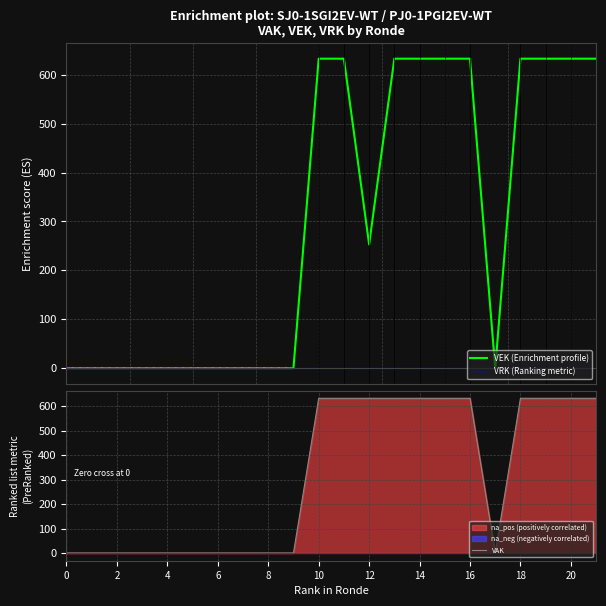

What is the highest value of the VEK (Enrichment profile) series?

633